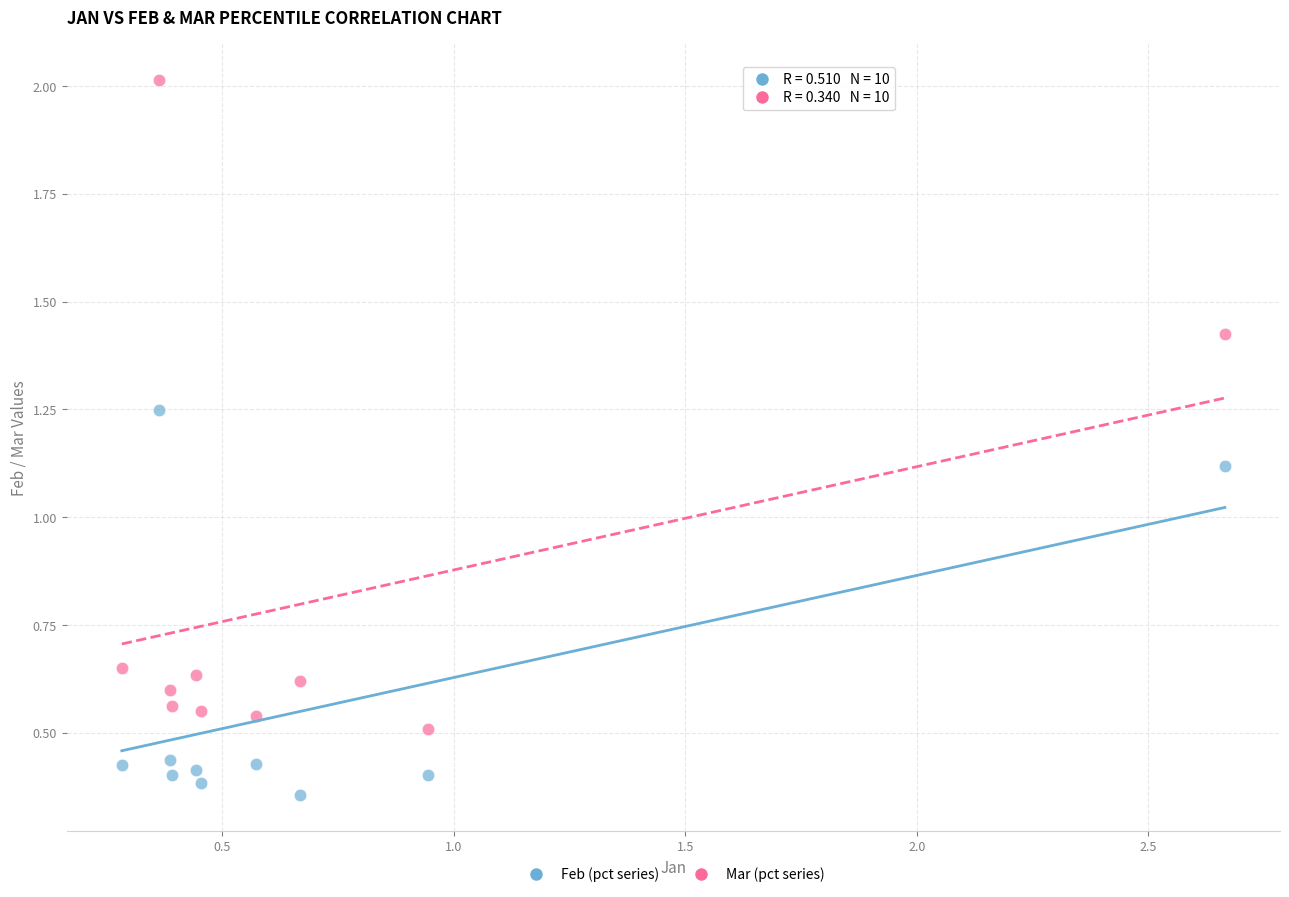

Which series has the largest Y range (max minus min)?

Mar (pct series)